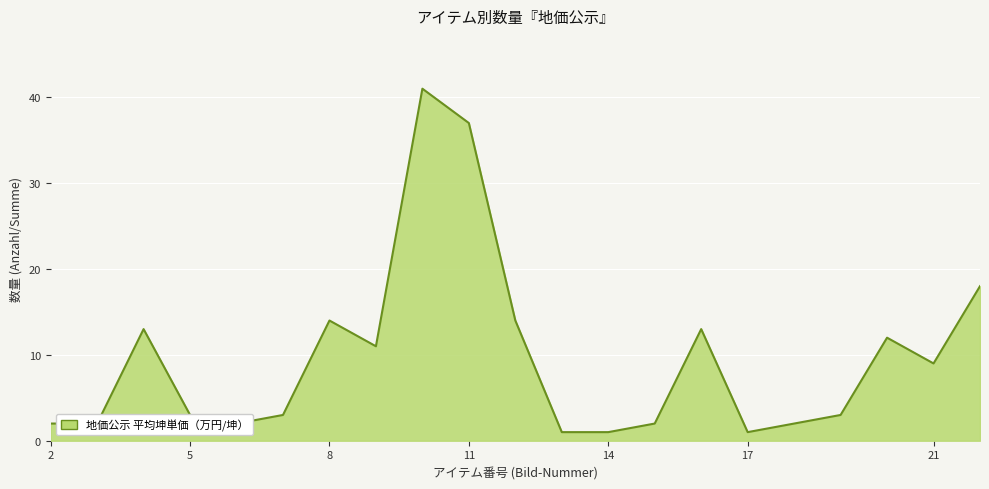

What is the greatest value displayed?

41